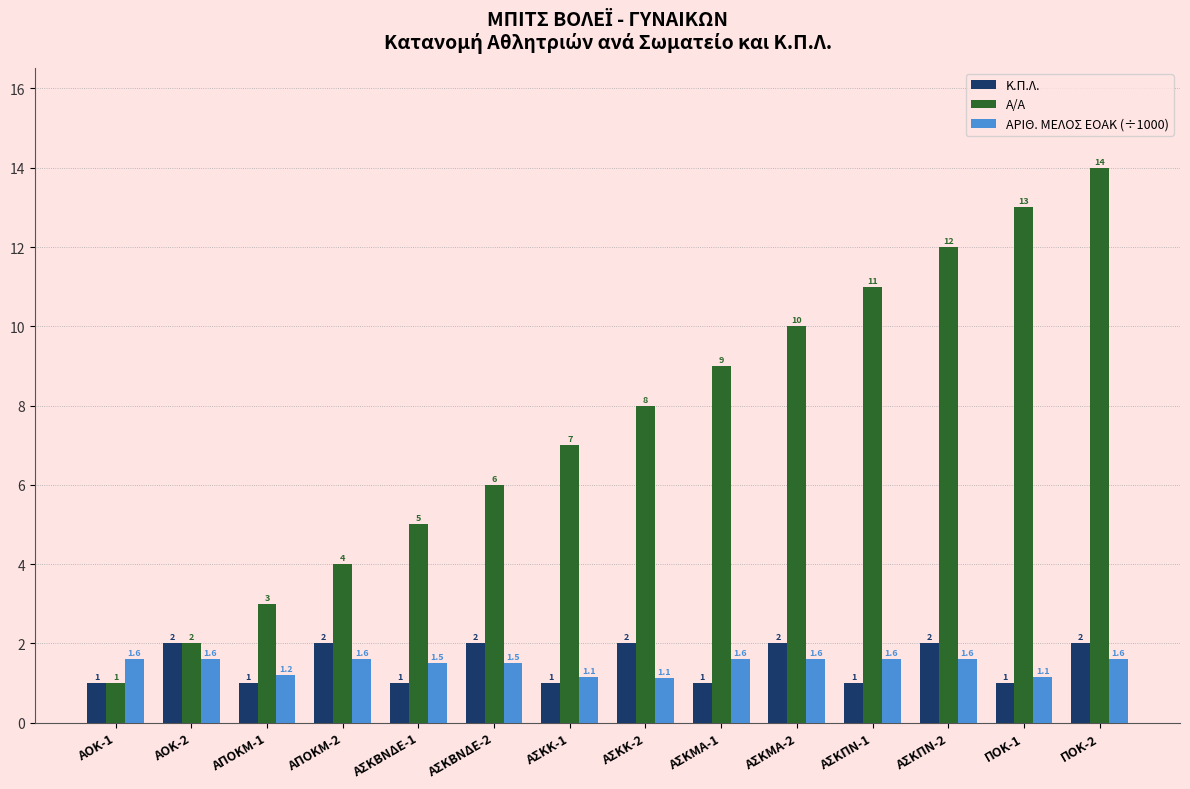

Reading left to right, what are all the values shown in this chart?

Κ.Π.Λ.: 1.0	2.0	1.0	2.0	1.0	2.0	1.0	2.0	1.0	2.0	1.0	2.0	1.0	2.0
A/A: 1.0	2.0	3.0	4.0	5.0	6.0	7.0	8.0	9.0	10.0	11.0	12.0	13.0	14.0
ΑΡΙΘ. ΜΕΛΟΣ ΕΟΑΚ (÷1000): 1.6	1.6	1.2	1.6	1.5	1.5	1.1	1.1	1.6	1.6	1.6	1.6	1.1	1.6